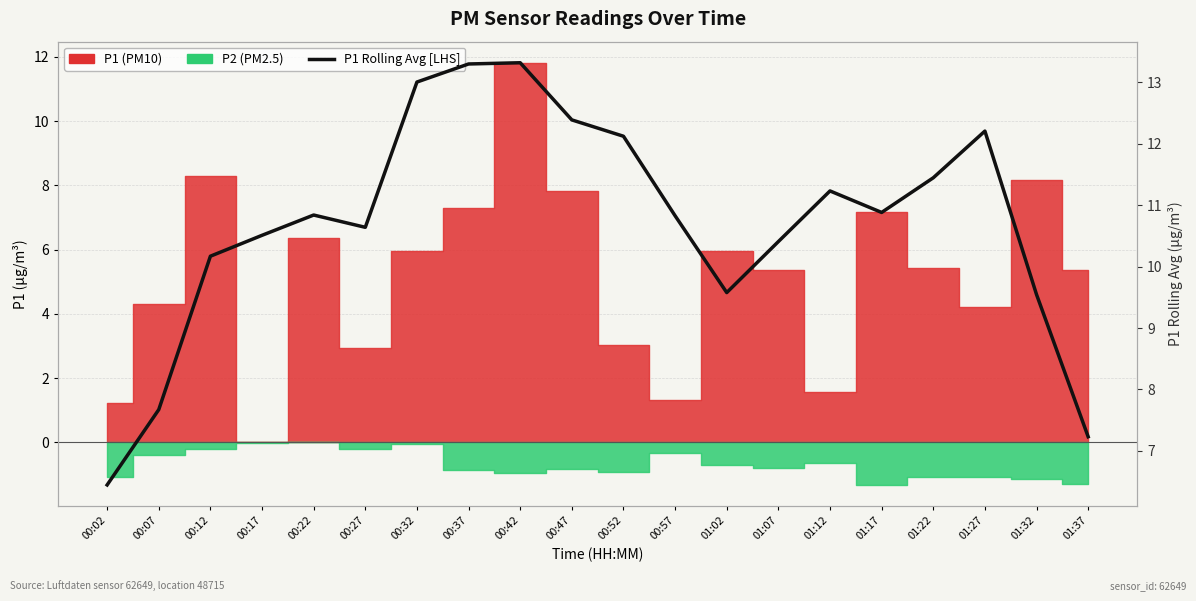

What is the label of the 2nd point from the right?

01:32